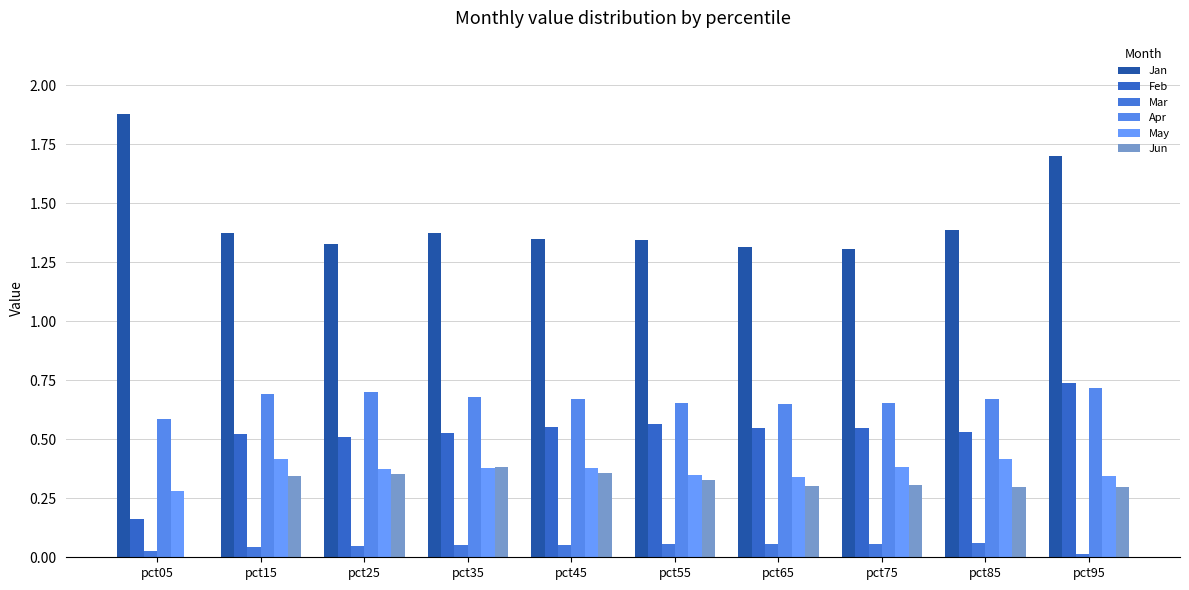

Which series has the largest total across all categories?

Jan